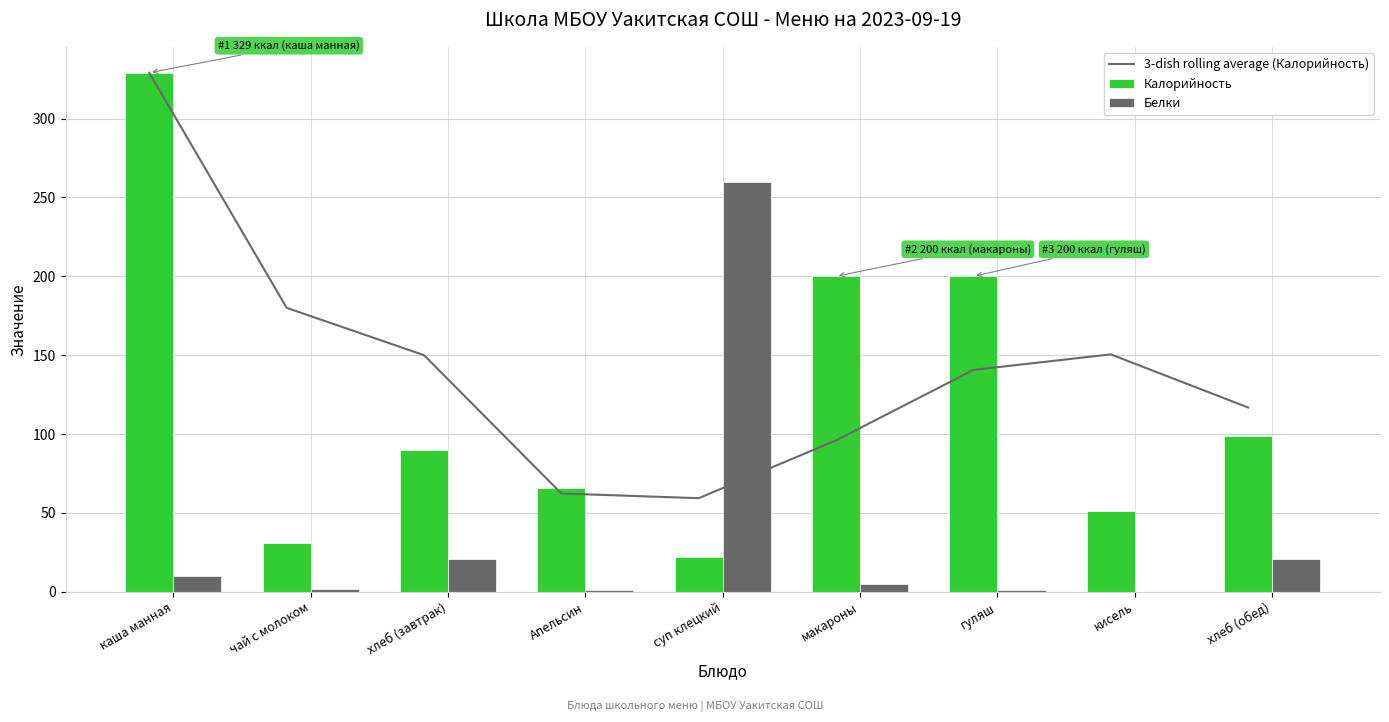

What is the total value across all series at суп клецкий?

341.3